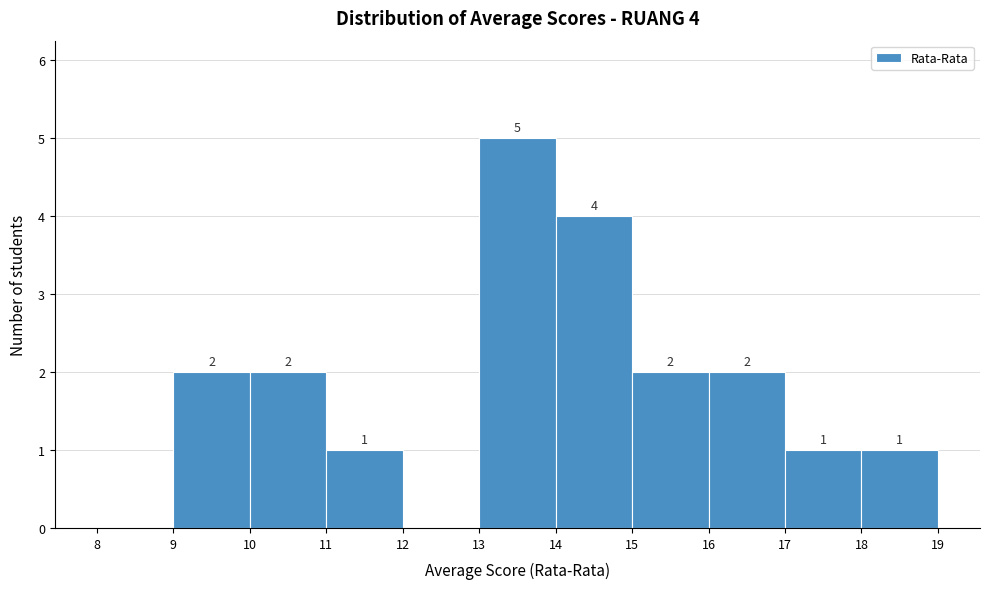

Which range on the x-axis has the tallest bar?

13 to 14